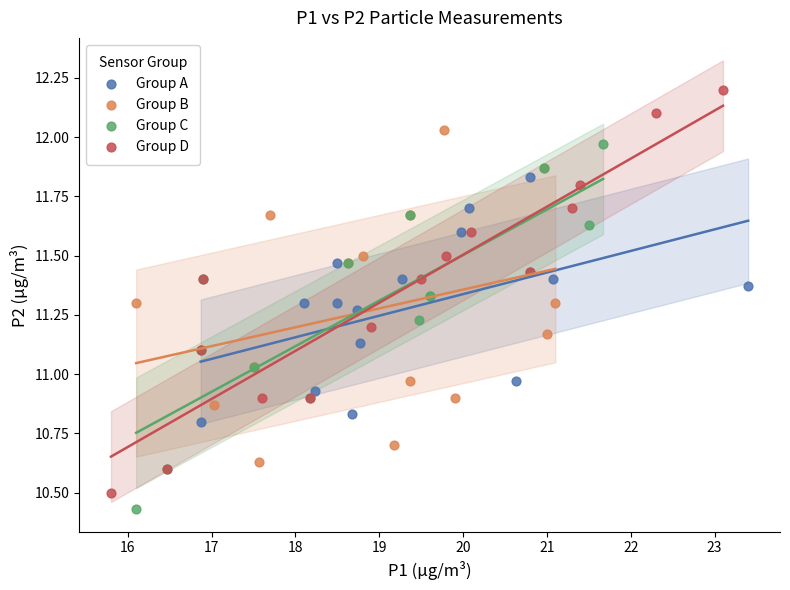

Which series reaches the maximum Y coordinate?

Group D